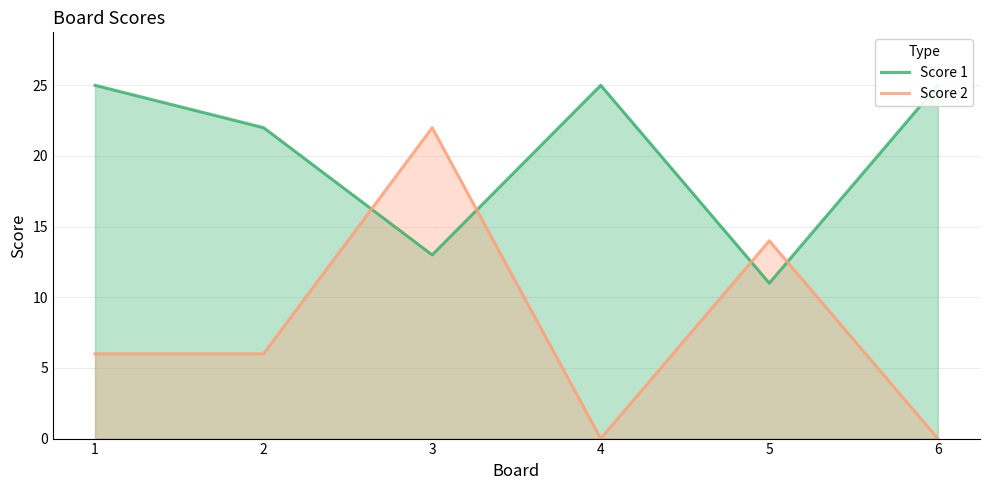

At which label is Score 2 closest to 11?

5